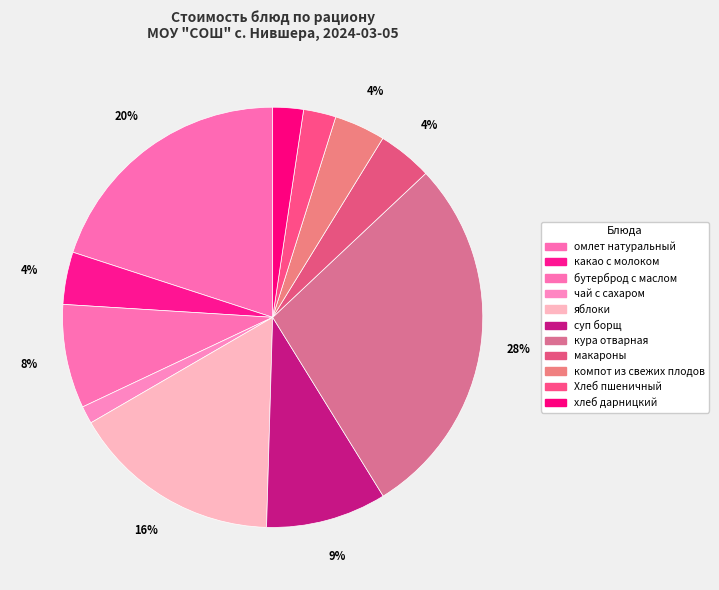

What portion of the pie excludes омлет натуральный?

80.0%